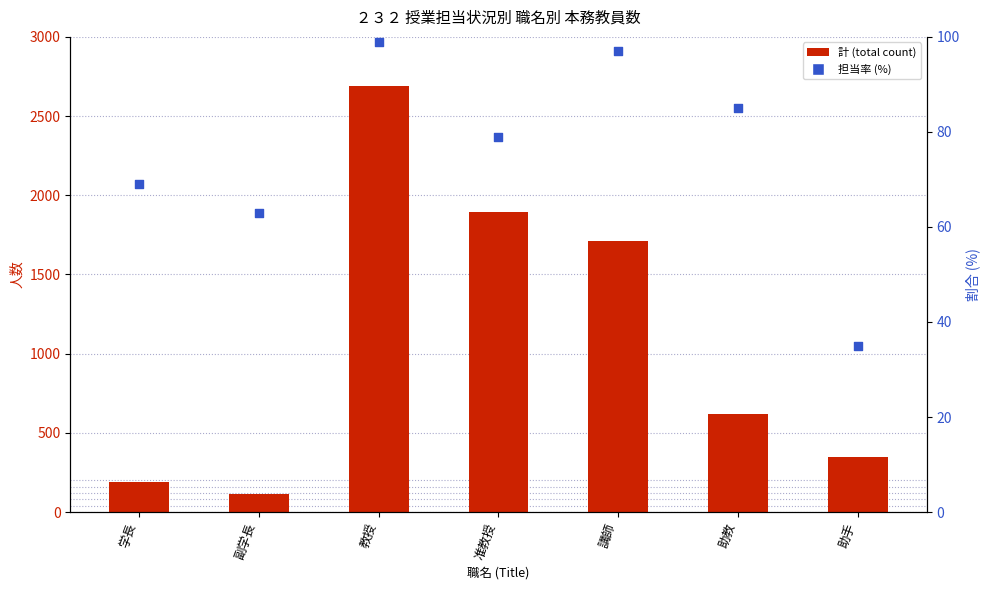

Which series reaches the minimum Y coordinate?

担当率 (percentile)